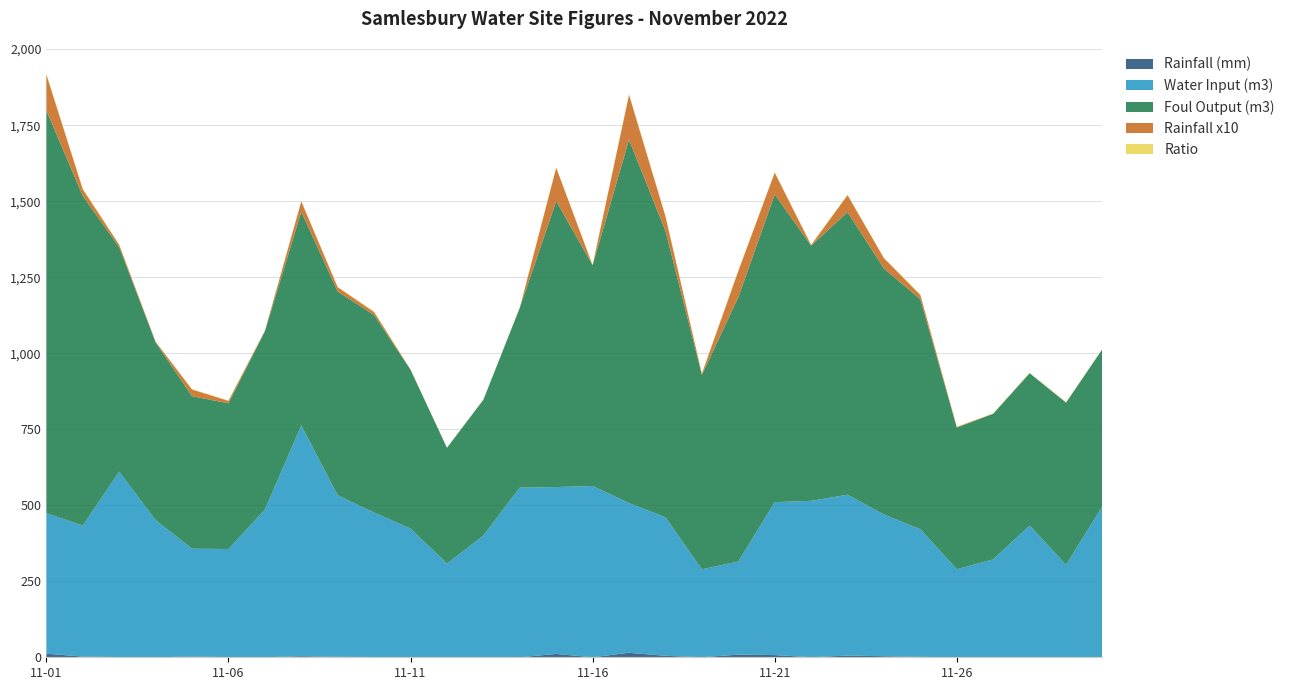

Reading right to left, list all the values displayed in this chart.

Rainfall (mm): 0.0	0.0	0.0	0.0	0.2	1.4	3.4	5.6	0.2	7.2	8.6	0.4	4.8	14.8	0.0	11.0	0.0	0.0	0.0	0.0	1.0	1.4	3.4	0.2	0.8	2.2	0.2	0.8	2.2	11.8
Water Input (m3): 497.1	304.2	433.4	322.1	289.4	419.7	466.1	529.0	514.2	502.9	306.2	288.9	455.7	492.3	563.4	548.8	557.9	400.5	308.1	423.2	474.8	531.5	759.3	485.3	355.3	354.9	451.0	609.8	431.0	462.1
Foul Output (m3): 516.8	533.5	501.0	479.1	465.8	756.3	808.7	929.3	839.4	1011.7	869.2	639.3	941.7	1194.9	725.9	940.2	591.6	446.4	380.8	522.6	649.7	670.2	702.6	586.1	479.1	501.6	584.4	738.0	1084.0	1324.6
Rainfall x10: 0.0	0.0	0.0	0.0	2.0	14.0	34.0	56.0	2.0	72.0	86.0	4.0	48.0	148.0	0.0	110.0	0.0	0.0	0.0	0.0	10.0	14.0	34.0	2.0	8.0	22.0	2.0	8.0	22.0	118.0
Ratio: 1.0	1.8	1.2	1.5	1.6	1.8	1.7	1.8	1.6	2.0	2.8	2.2	2.1	2.4	1.3	1.7	1.1	1.1	1.2	1.2	1.4	1.3	0.9	1.2	1.3	1.4	1.3	1.2	2.5	2.9